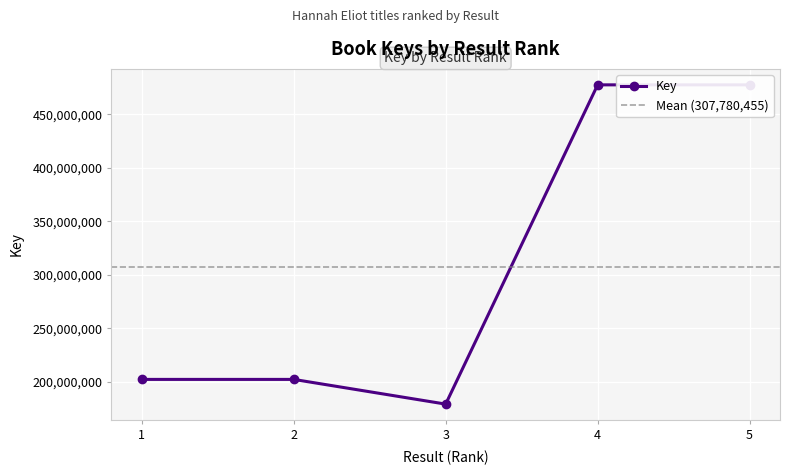

Is it true that the value at 5 is 226613614?

False